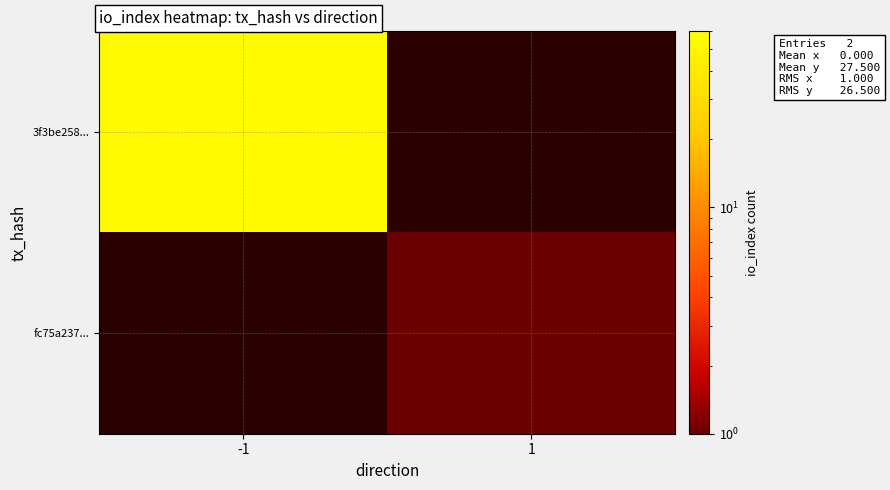

Which label corresponds to the smallest value in the chart?

1